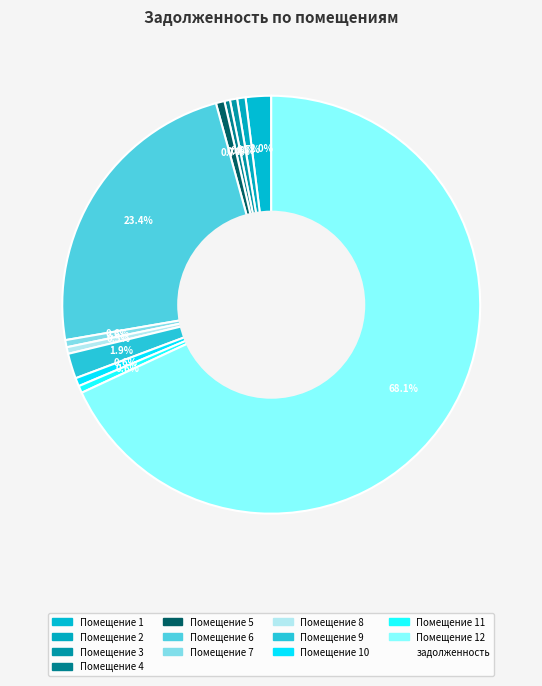

How many segments does this pie chart have?

12